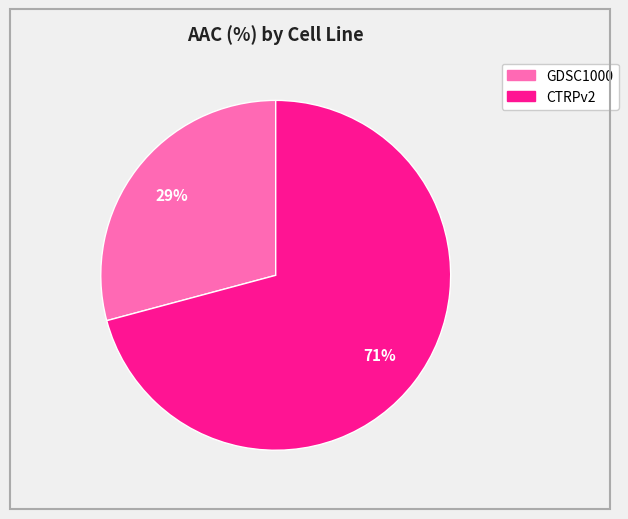

The CTRPv2 slice represents 66% of the pie. True or false?

False